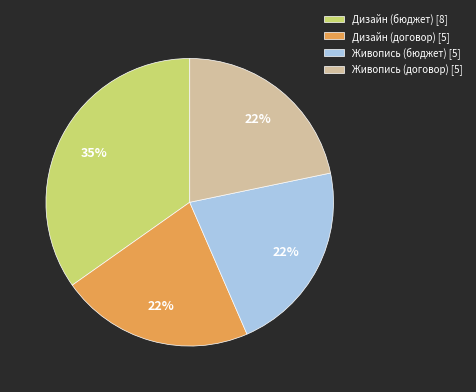

How many slices are in this pie chart?

4